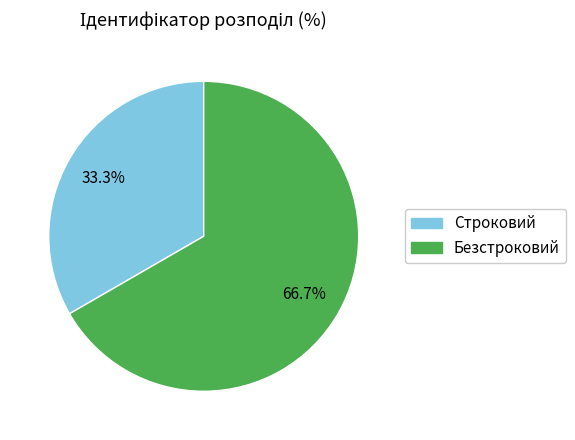

To the nearest percent, what is the combined percentage of Строковий and Безстроковий?

100%